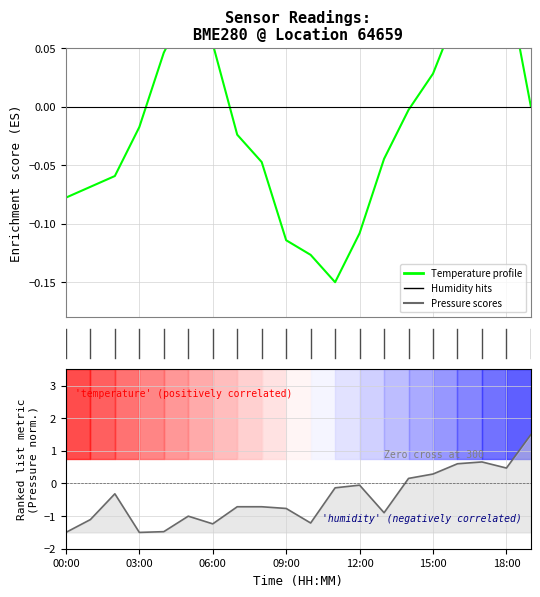

Which series has the widest spread of values?

Pressure (normalized)